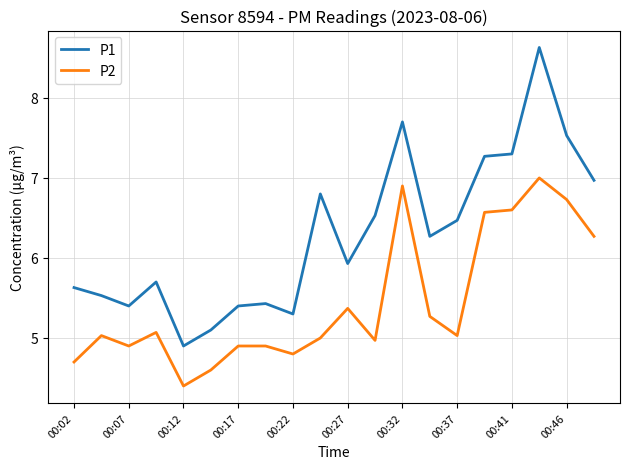

Which series has the largest total across all categories?

P1